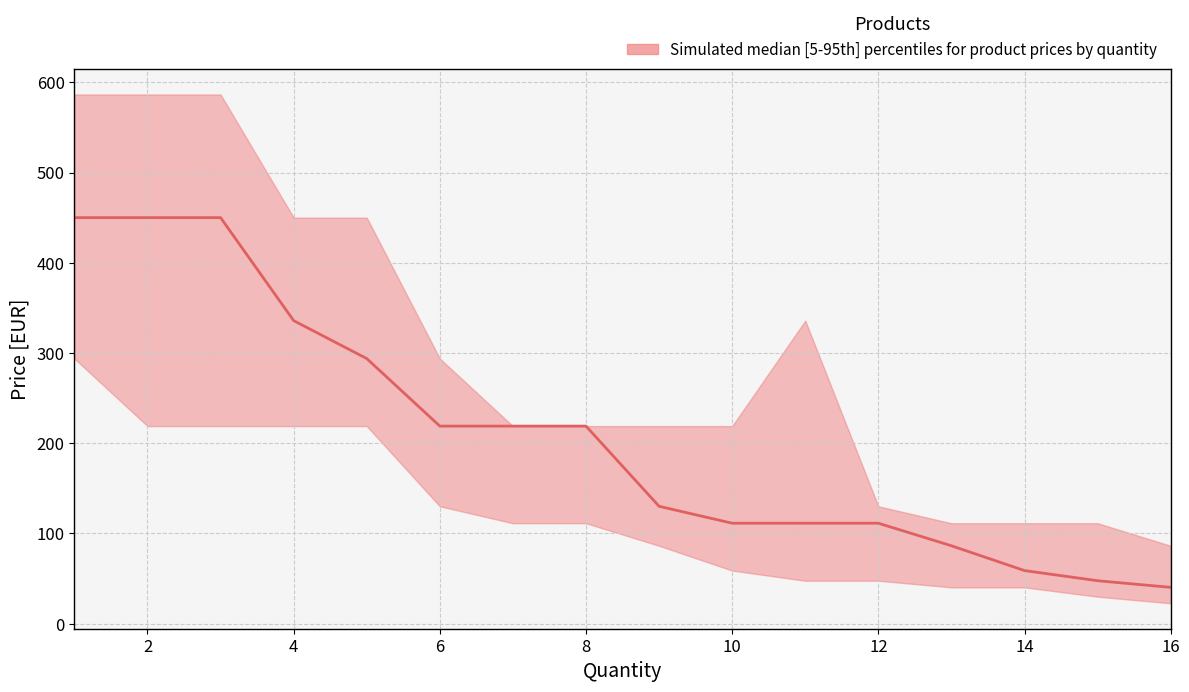

List the labels in order of median value, largest first.

1, 2, 3, 4, 5, 6, 7, 8, 9, 10, 11, 12, 13, 14, 15, 16